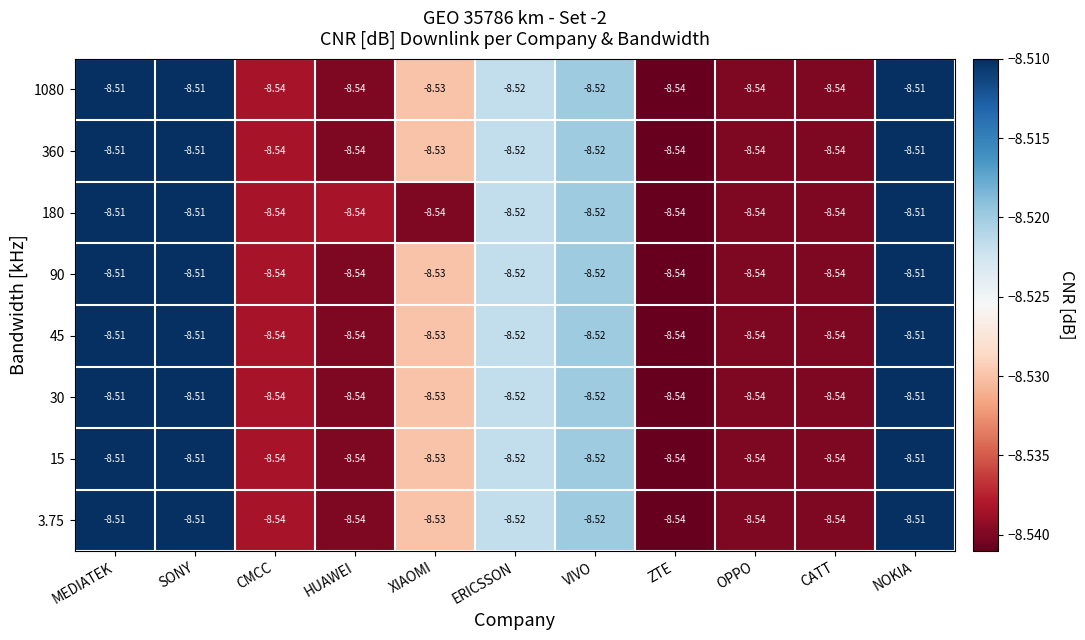

Is the value of 360 at MEDIATEK greater than the value of 90 at ERICSSON?

Yes